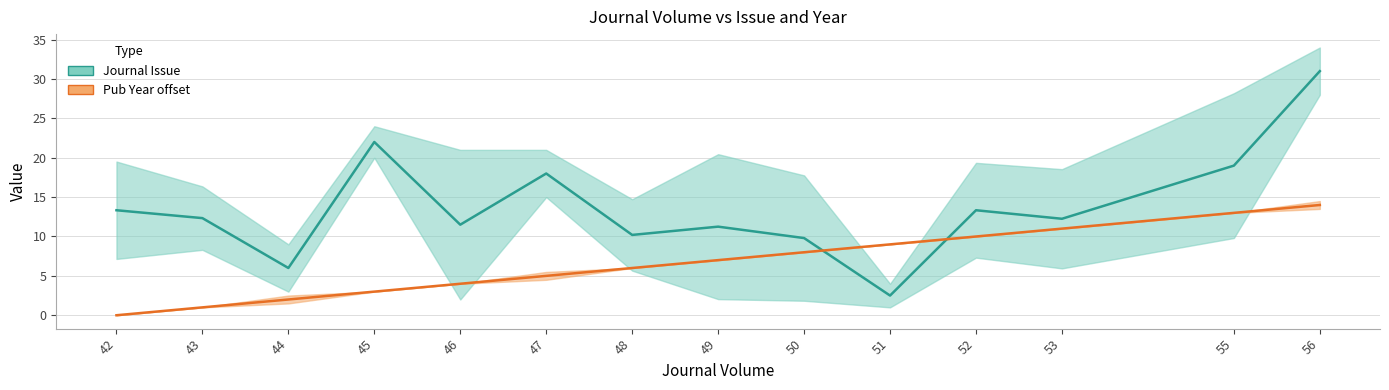

Which series has the largest total across all categories?

Journal Issue